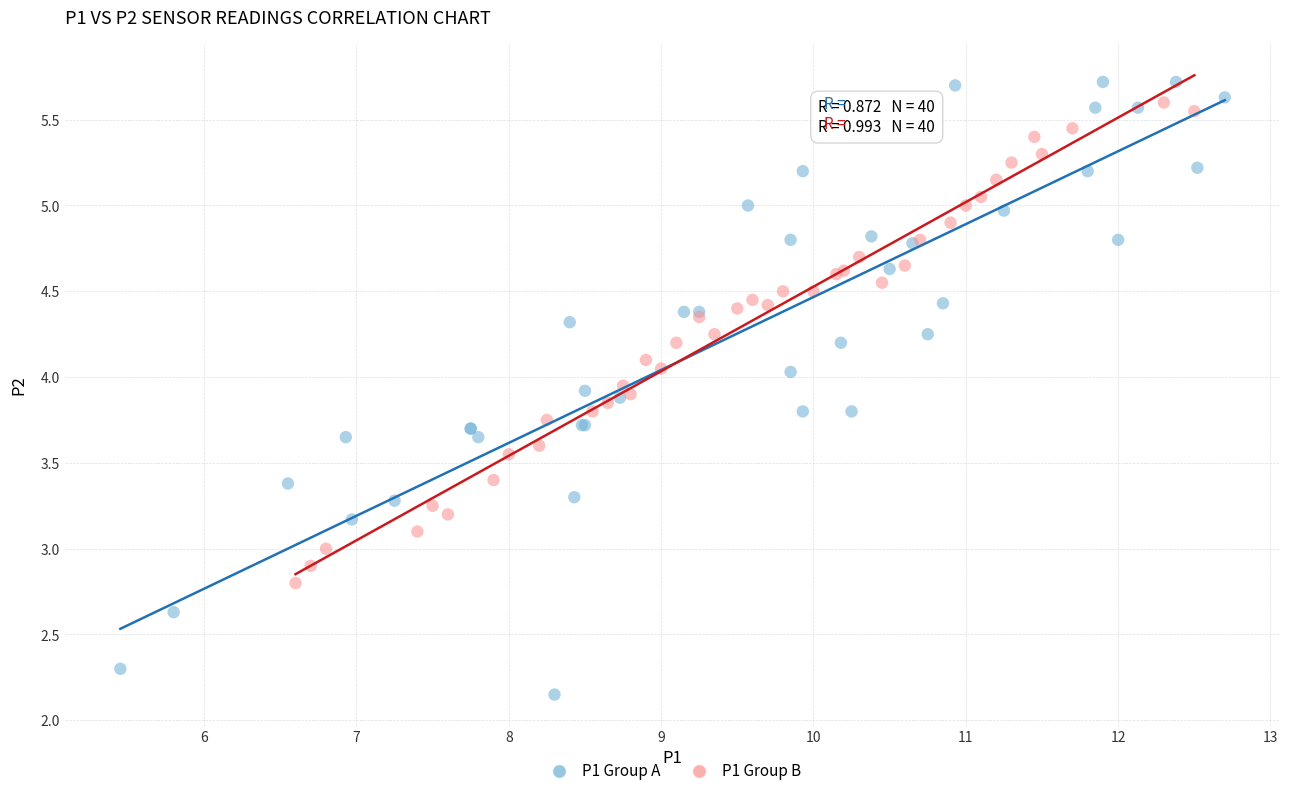

Which series has the largest Y range (max minus min)?

P1 Group A